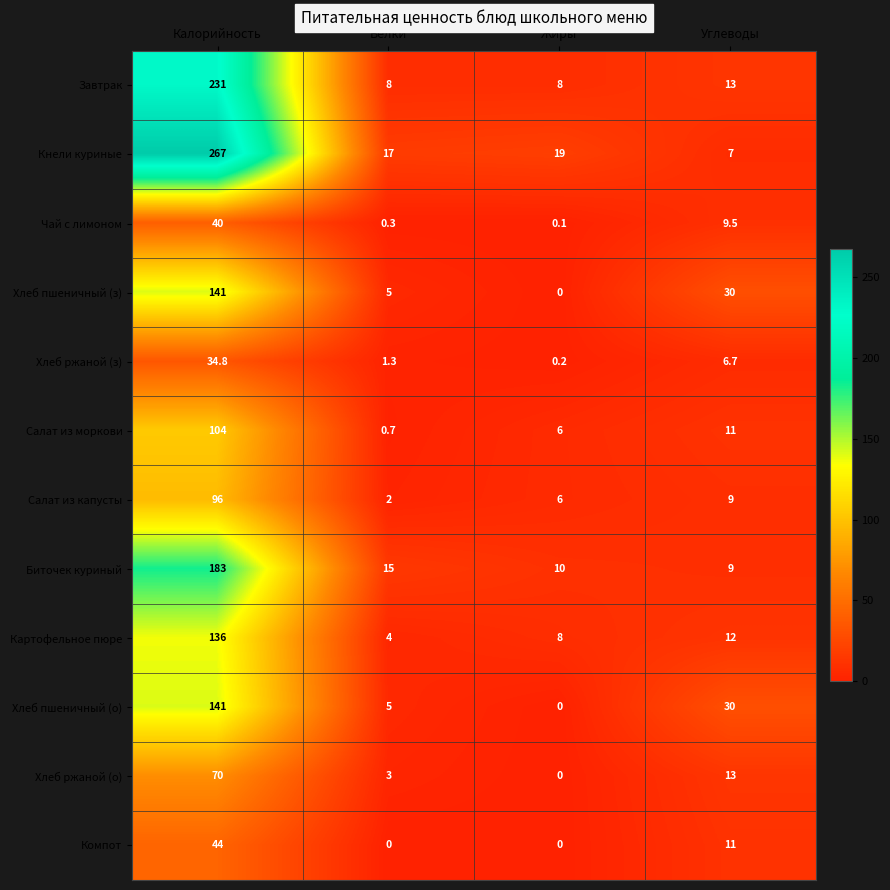

What is the approximate value of Биточек куриный at Калорийность?

183.0